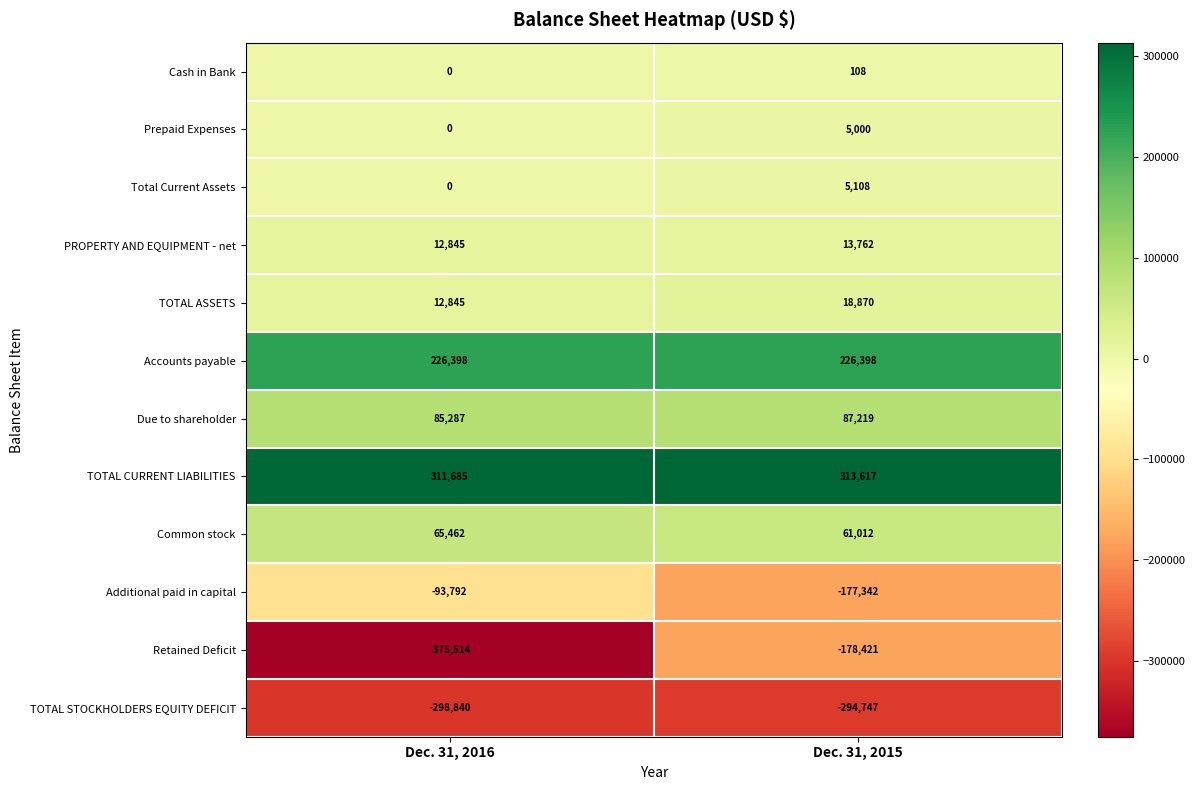

Reading left to right, what are all the values shown in this chart?

Cash in Bank: Dec. 31, 2016=0	Dec. 31, 2015=108
Prepaid Expenses: Dec. 31, 2016=0	Dec. 31, 2015=5000
Total Current Assets: Dec. 31, 2016=0	Dec. 31, 2015=5108
PROPERTY AND EQUIPMENT - net: Dec. 31, 2016=12845	Dec. 31, 2015=13762
TOTAL ASSETS: Dec. 31, 2016=12845	Dec. 31, 2015=18870
Accounts payable: Dec. 31, 2016=226398	Dec. 31, 2015=226398
Due to shareholder: Dec. 31, 2016=85287	Dec. 31, 2015=87219
TOTAL CURRENT LIABILITIES: Dec. 31, 2016=311685	Dec. 31, 2015=313617
Common stock: Dec. 31, 2016=65462	Dec. 31, 2015=61012
Additional paid in capital: Dec. 31, 2016=-93792	Dec. 31, 2015=-177342
Retained Deficit: Dec. 31, 2016=-375514	Dec. 31, 2015=-178421
TOTAL STOCKHOLDERS EQUITY DEFICIT: Dec. 31, 2016=-298840	Dec. 31, 2015=-294747